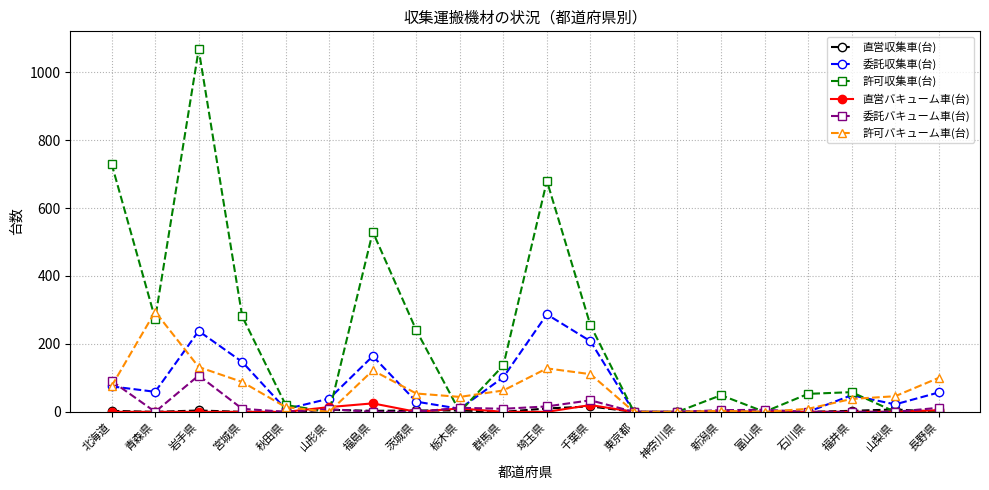

What position from the left is 山形県?

6